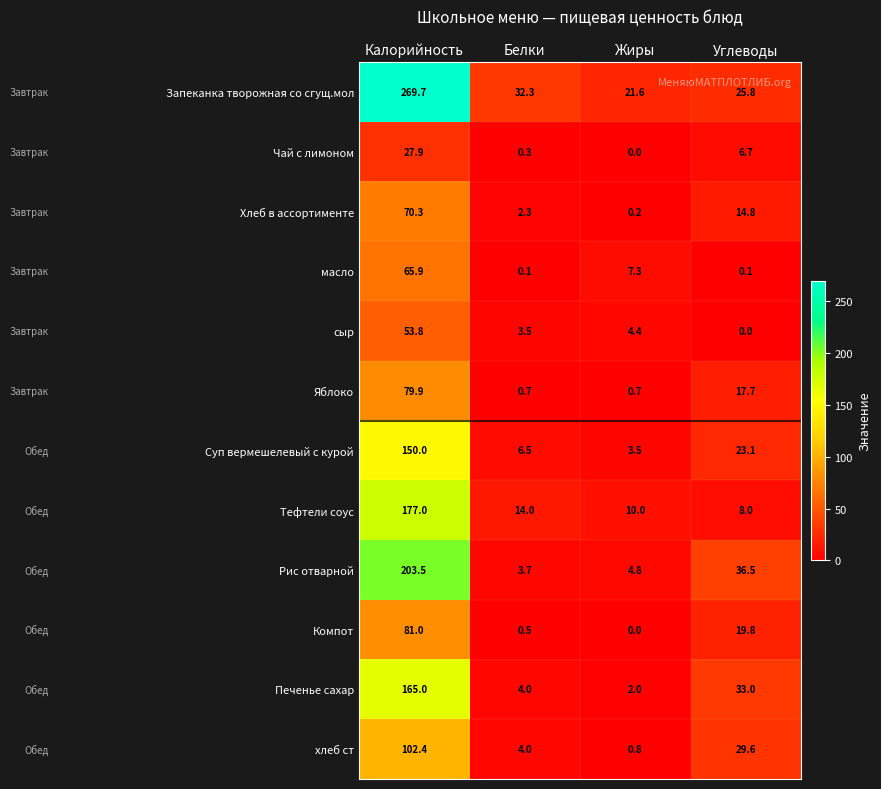

Between Калорийность and Углеводы, which series saw the biggest shift?

Запеканка творожная со сгущ.мол